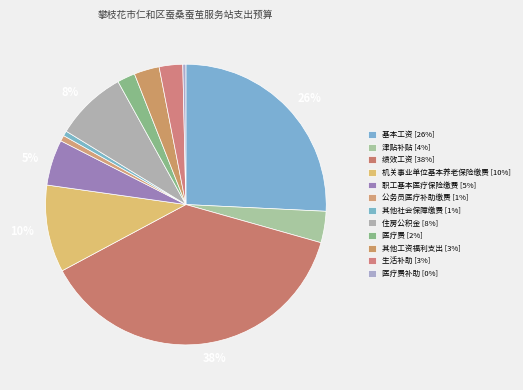

How many slices are in this pie chart?

12